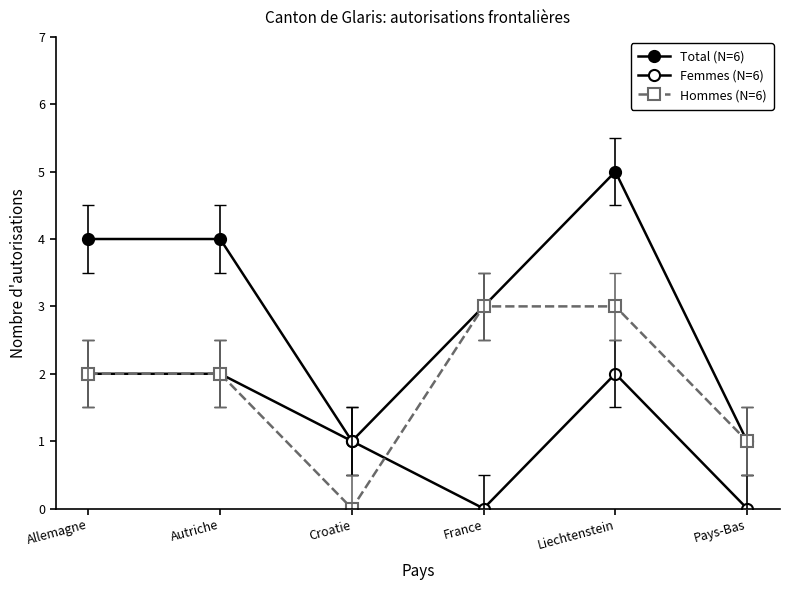

At which label does Hommes (N=6) first exceed 2?

France